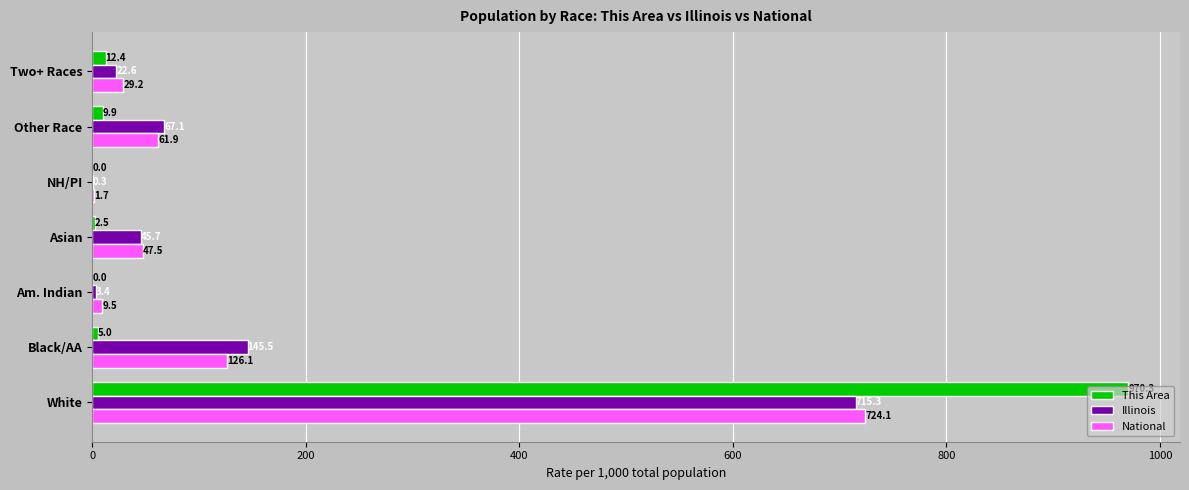

At which category is the sum across all series the highest?

White